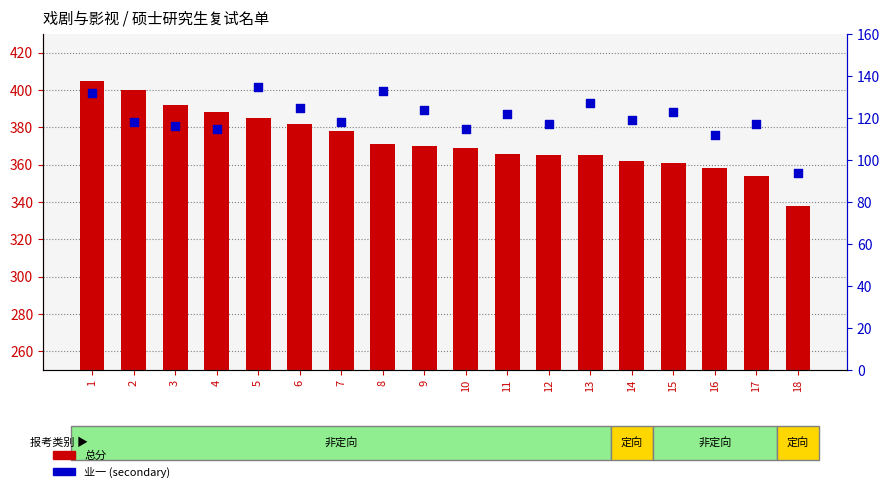

At which category is the sum across all series the highest?

1